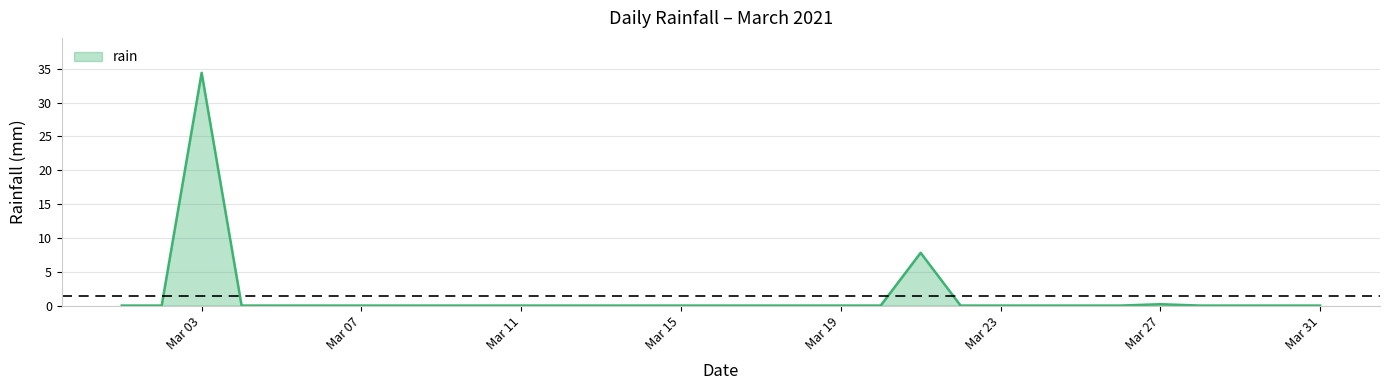

What is the difference between the maximum and minimum values?

34.4